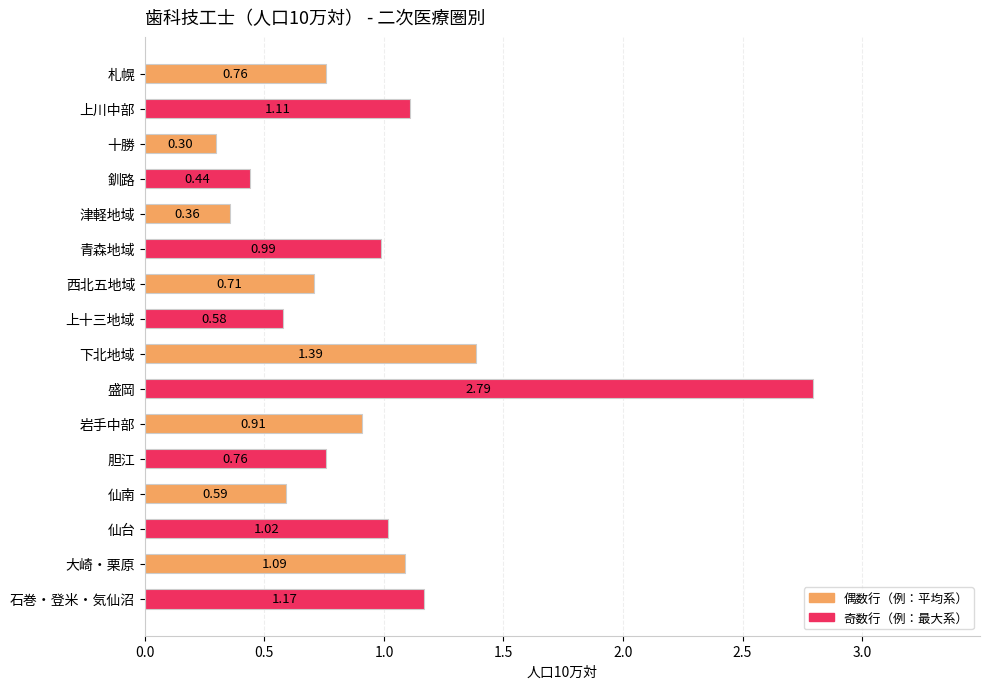

What is the label of the 9th bar from the bottom?

上十三地域